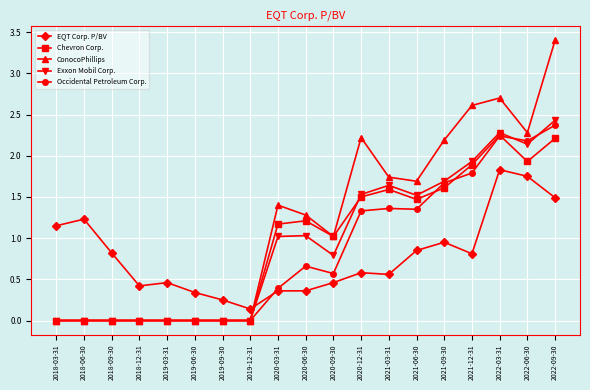

Is it true that Occidental Petroleum Corp. equals 1.5 at 2018-12-31?

False